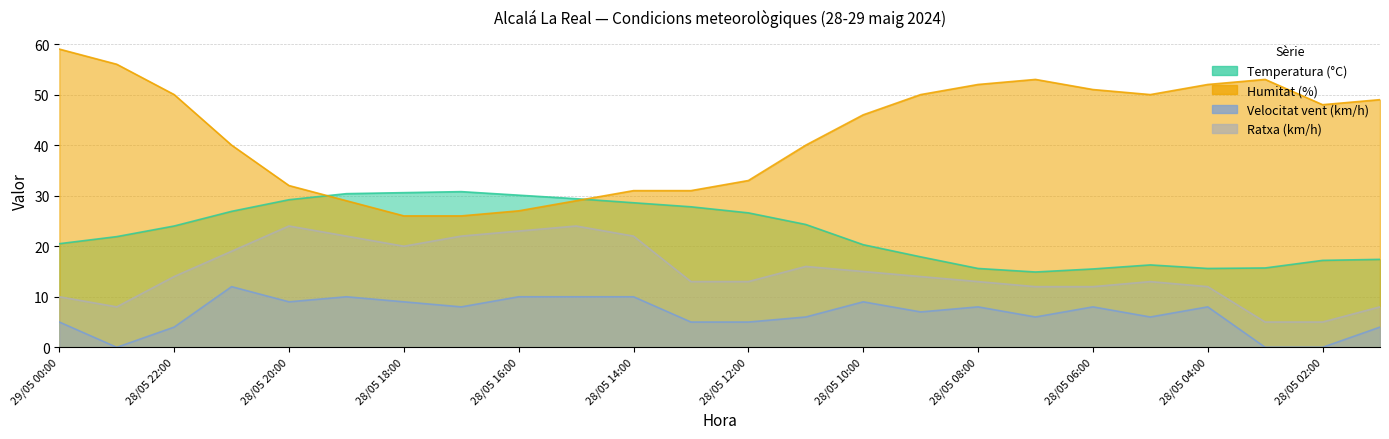

Reading left to right, list all the values displayed in this chart.

Temperatura (°C): 29/05 00:00=20.5	28/05 23:00=21.9	28/05 22:00=24.0	28/05 21:00=26.9	28/05 20:00=29.2	28/05 19:00=30.4	28/05 18:00=30.6	28/05 17:00=30.8	28/05 16:00=30.1	28/05 15:00=29.4	28/05 14:00=28.6	28/05 13:00=27.8	28/05 12:00=26.6	28/05 11:00=24.3	28/05 10:00=20.3	28/05 09:00=17.9	28/05 08:00=15.6	28/05 07:00=14.9	28/05 06:00=15.5	28/05 05:00=16.3	28/05 04:00=15.6	28/05 03:00=15.7	28/05 02:00=17.2	28/05 01:00=17.4
Humitat (%): 29/05 00:00=59.0	28/05 23:00=56.0	28/05 22:00=50.0	28/05 21:00=40.0	28/05 20:00=32.0	28/05 19:00=29.0	28/05 18:00=26.0	28/05 17:00=26.0	28/05 16:00=27.0	28/05 15:00=29.0	28/05 14:00=31.0	28/05 13:00=31.0	28/05 12:00=33.0	28/05 11:00=40.0	28/05 10:00=46.0	28/05 09:00=50.0	28/05 08:00=52.0	28/05 07:00=53.0	28/05 06:00=51.0	28/05 05:00=50.0	28/05 04:00=52.0	28/05 03:00=53.0	28/05 02:00=48.0	28/05 01:00=49.0
Velocitat vent (km/h): 29/05 00:00=5.0	28/05 23:00=0.0	28/05 22:00=4.0	28/05 21:00=12.0	28/05 20:00=9.0	28/05 19:00=10.0	28/05 18:00=9.0	28/05 17:00=8.0	28/05 16:00=10.0	28/05 15:00=10.0	28/05 14:00=10.0	28/05 13:00=5.0	28/05 12:00=5.0	28/05 11:00=6.0	28/05 10:00=9.0	28/05 09:00=7.0	28/05 08:00=8.0	28/05 07:00=6.0	28/05 06:00=8.0	28/05 05:00=6.0	28/05 04:00=8.0	28/05 03:00=0.0	28/05 02:00=0.0	28/05 01:00=4.0
Ratxa (km/h): 29/05 00:00=10.0	28/05 23:00=8.0	28/05 22:00=14.0	28/05 21:00=19.0	28/05 20:00=24.0	28/05 19:00=22.0	28/05 18:00=20.0	28/05 17:00=22.0	28/05 16:00=23.0	28/05 15:00=24.0	28/05 14:00=22.0	28/05 13:00=13.0	28/05 12:00=13.0	28/05 11:00=16.0	28/05 10:00=15.0	28/05 09:00=14.0	28/05 08:00=13.0	28/05 07:00=12.0	28/05 06:00=12.0	28/05 05:00=13.0	28/05 04:00=12.0	28/05 03:00=5.0	28/05 02:00=5.0	28/05 01:00=8.0